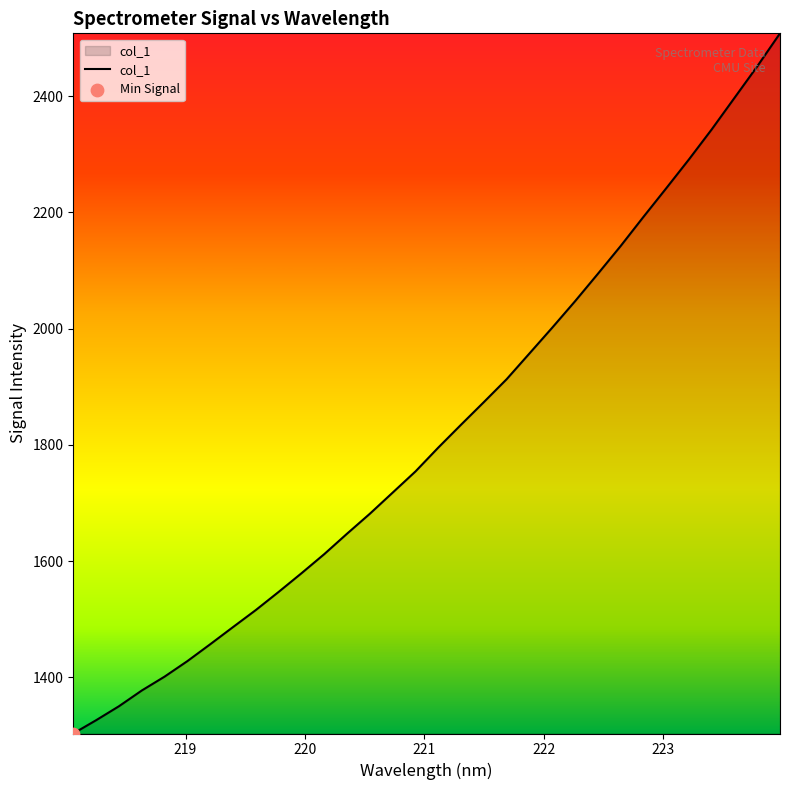

What is the difference between the maximum and minimum values?

1204.3